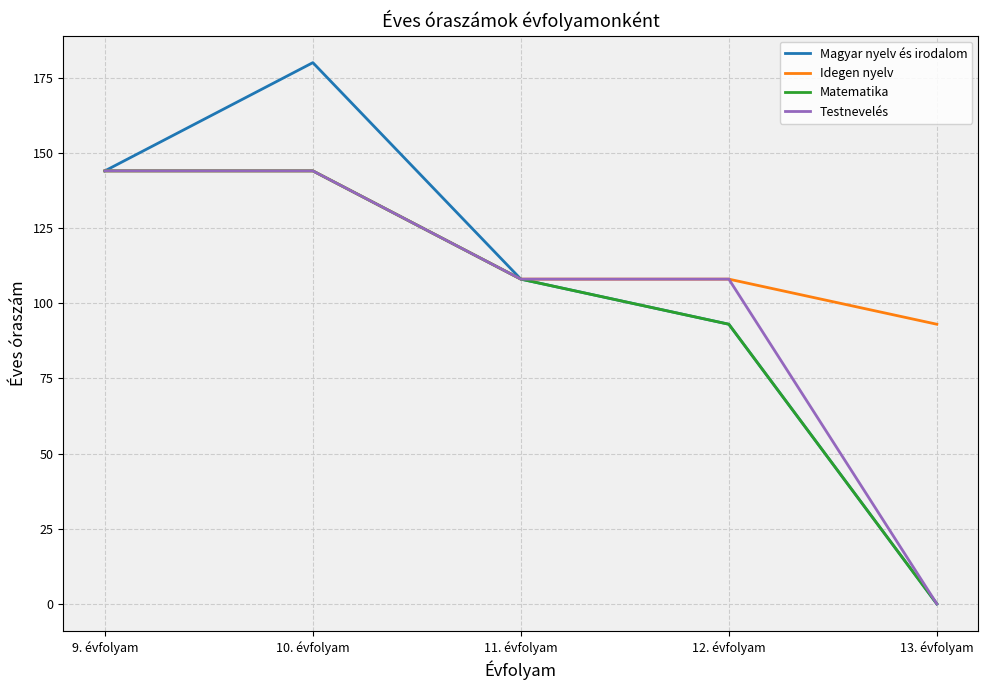

The value of Testnevelés at 9. évfolyam is 144. True or false?

True